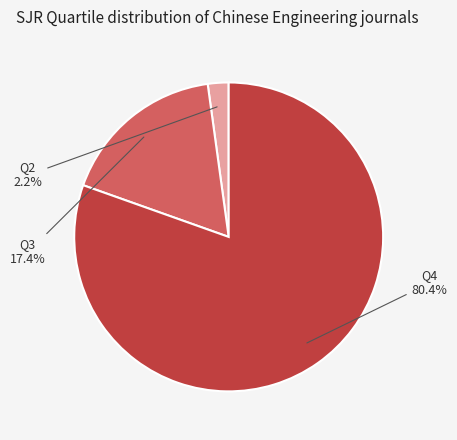

Is there any slice that represents more than half of the pie?

Yes